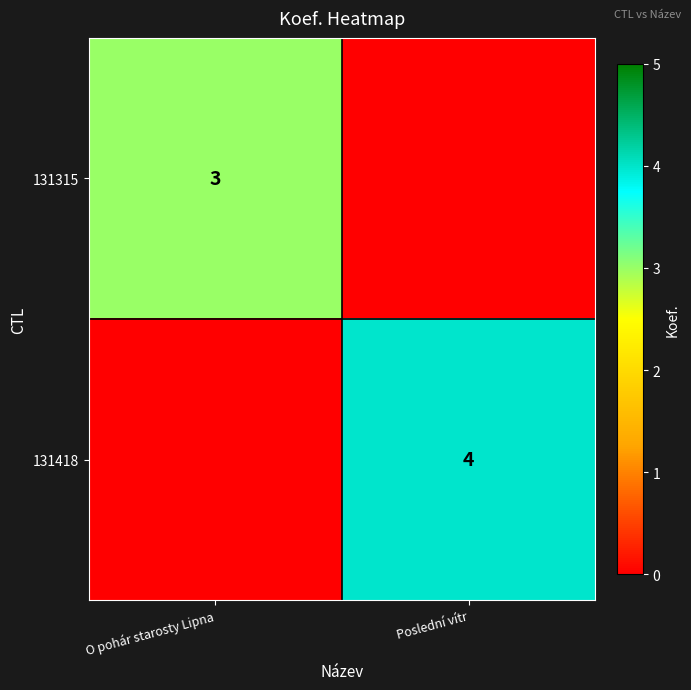

Is it true that 131315 equals 2 at O pohár starosty Lipna?

False